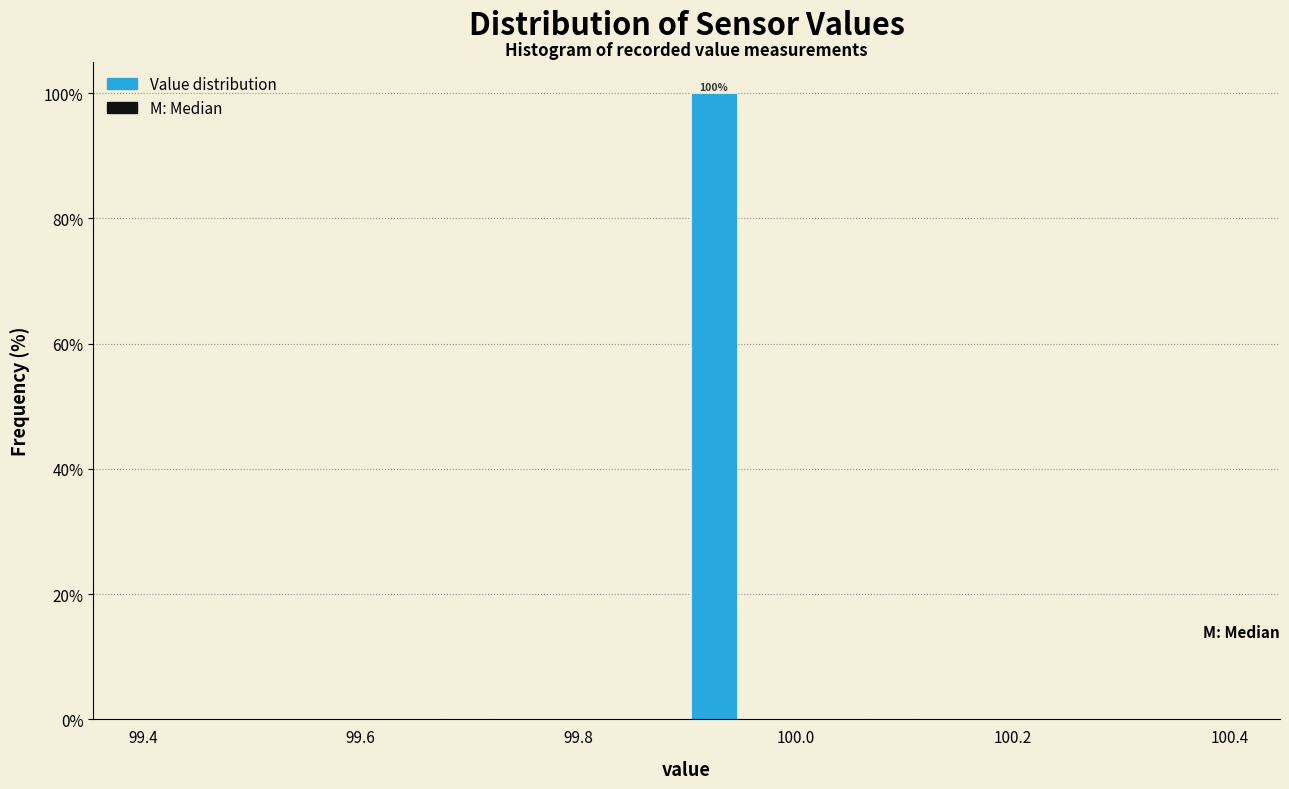

Around what value on the x-axis is the tallest bar? Give the approximate position of its centre, as read against the axis.

99.92